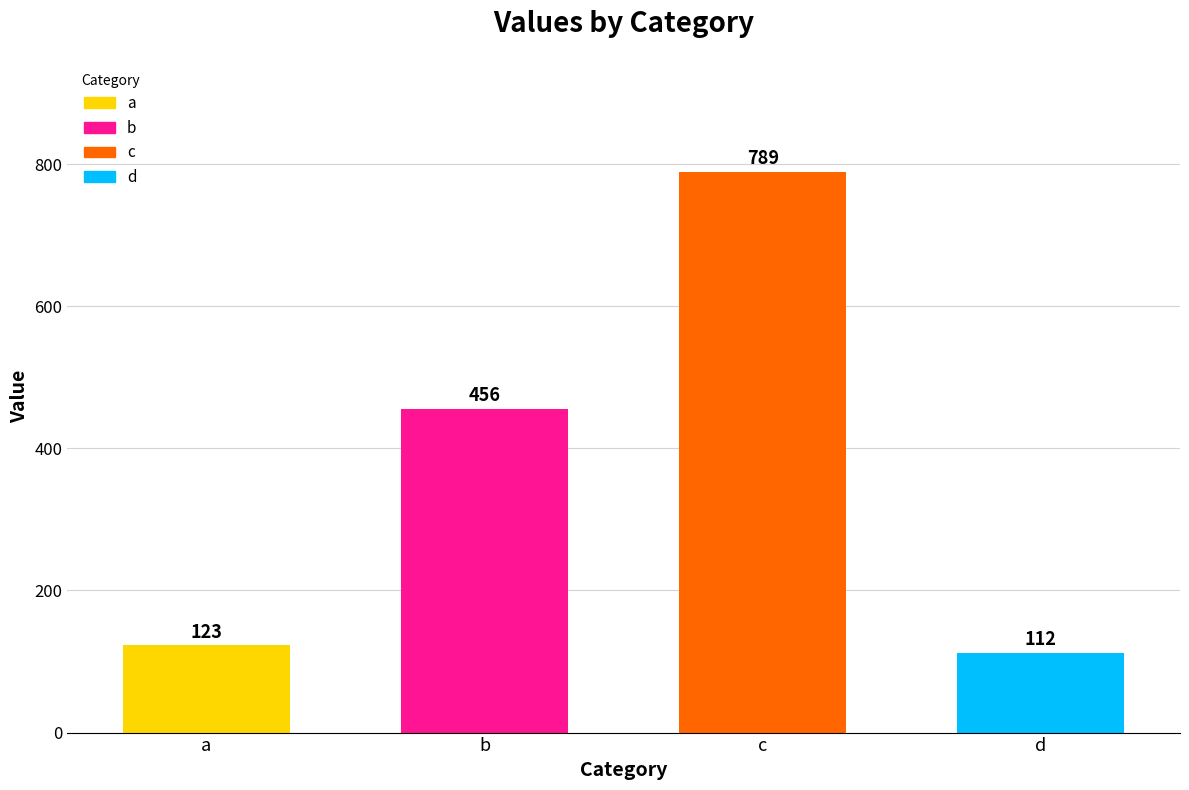

Reading right to left, transcribe all the data shown in this chart.

112	789	456	123